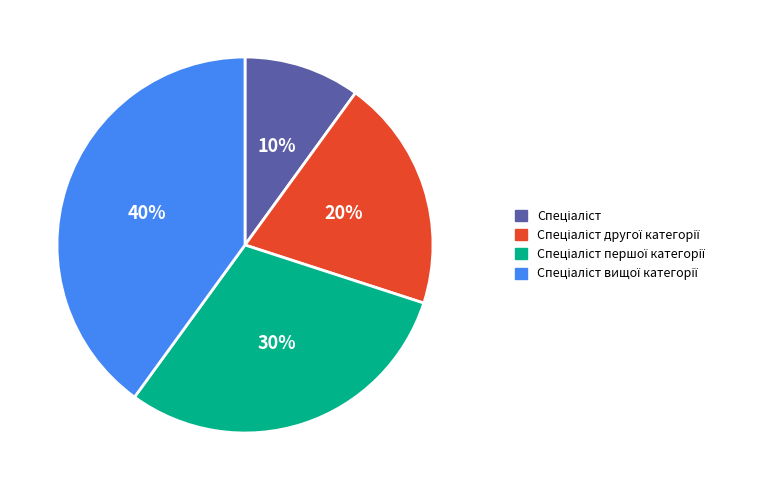

To the nearest percent, what is the average slice percentage?

25%